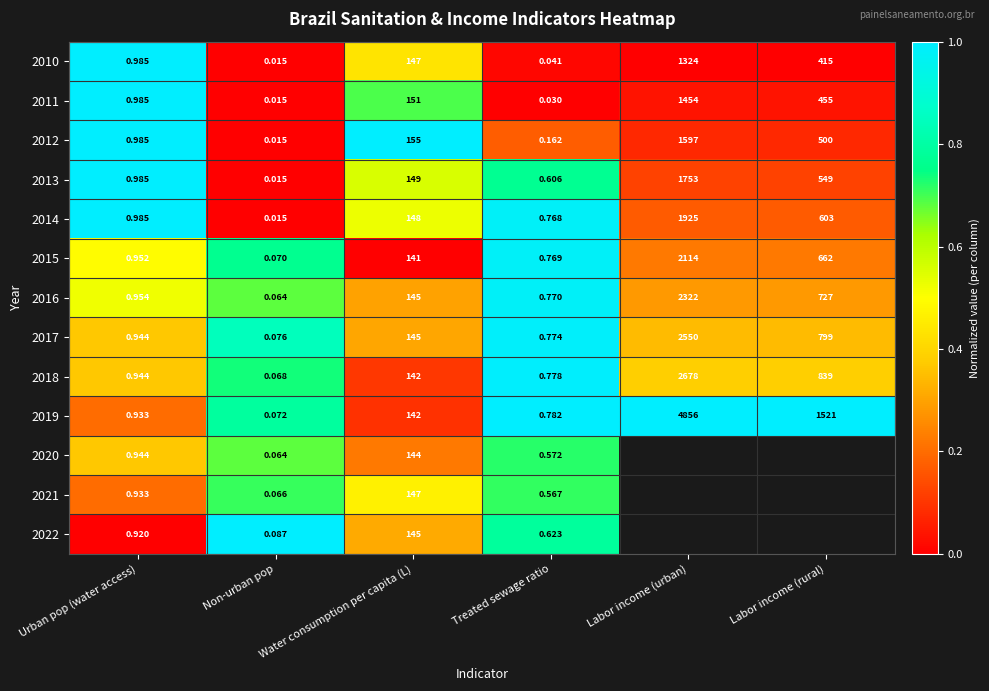

At which label is 2017 closest to 1275?

Labor income (rural)